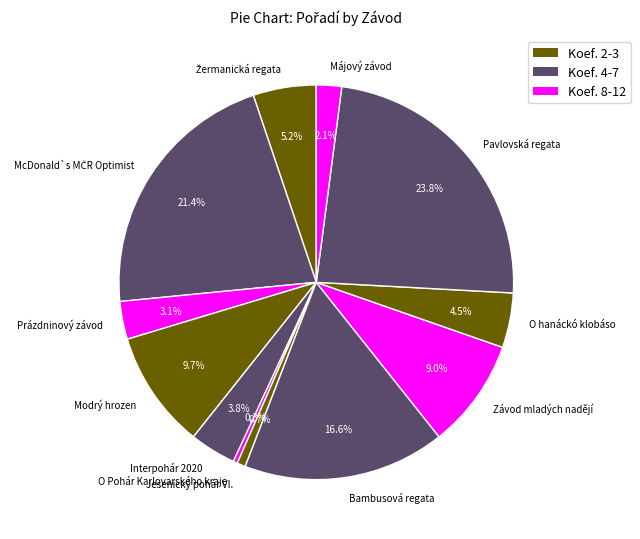

What is the ratio of the value at O hanáckó klobáso to the value at Interpohár 2020?

1.2